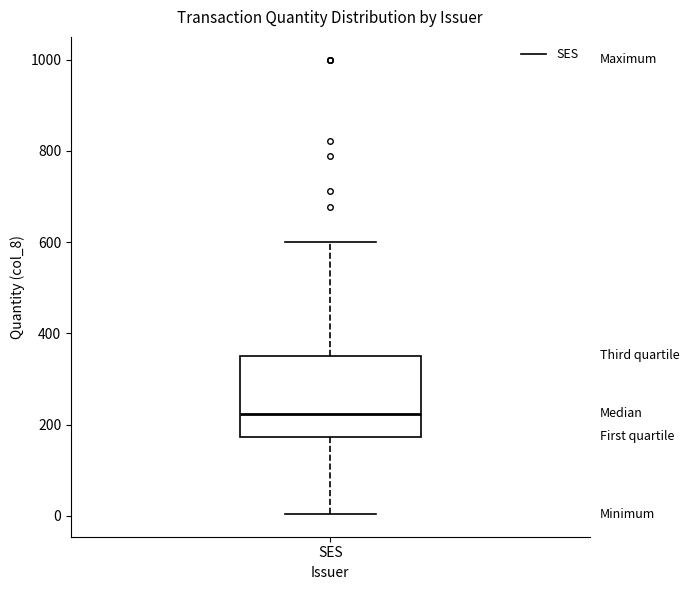

Where does the lower whisker of the box for SES end on the y-axis? The values are not printed on the chart, so give them approximately, as read against the axis.

0